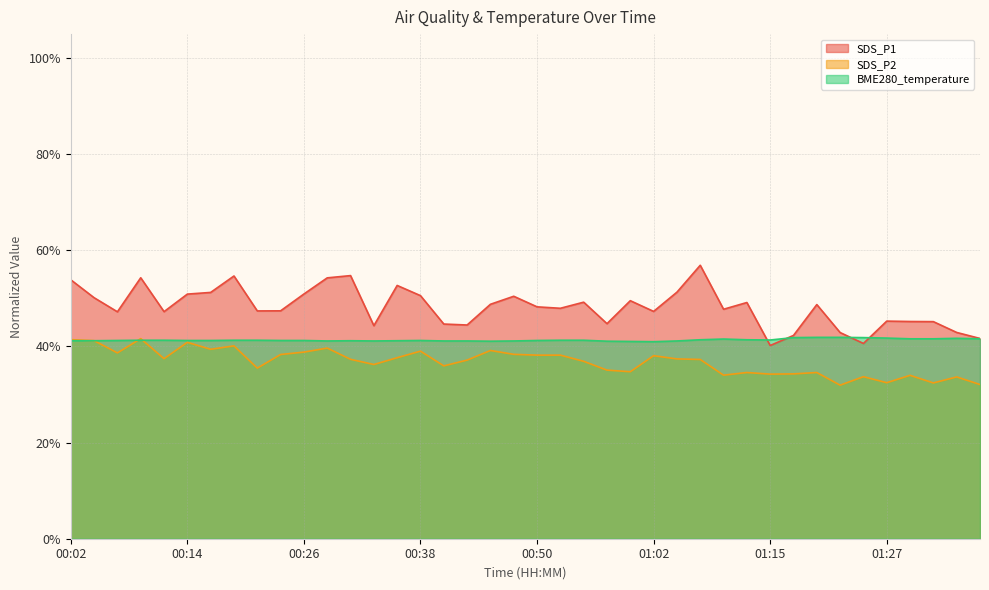

How many lines are shown in the chart?

3